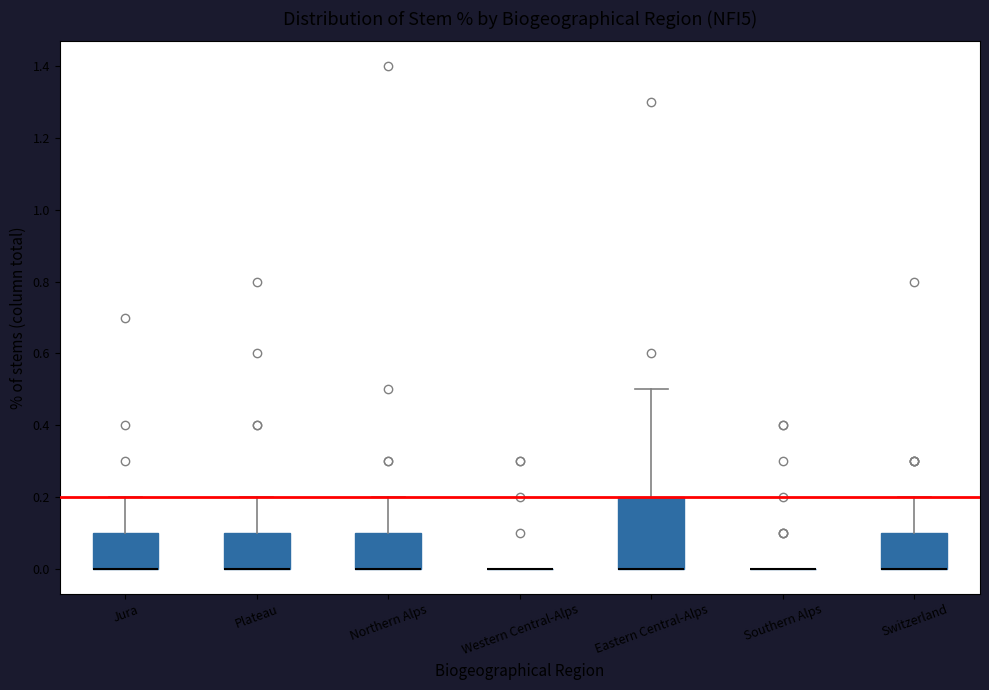

Reading left to right, transcribe this box plot: for each box, give where its median line is, the range the box spans, and where its two whiskers end, as read against the y-axis. The values are not printed on the chart, so give them approximately, as read against the axis.

Jura: median 0.0 (drawn on the box's lower edge), box 0.0 to 0.1, whiskers 0.0 to 0.2
Plateau: median 0.0 (drawn on the box's lower edge), box 0.0 to 0.1, whiskers 0.0 to 0.2
Northern Alps: median 0.0 (drawn on the box's lower edge), box 0.0 to 0.1, whiskers 0.0 to 0.2
Western Central-Alps: box collapsed to a line at 0.0, whiskers 0.0 to 0.0
Eastern Central-Alps: median 0.0 (drawn on the box's lower edge), box 0.0 to 0.2, whiskers 0.0 to 0.5
Southern Alps: box collapsed to a line at 0.0, whiskers 0.0 to 0.0
Switzerland: median 0.0 (drawn on the box's lower edge), box 0.0 to 0.1, whiskers 0.0 to 0.2